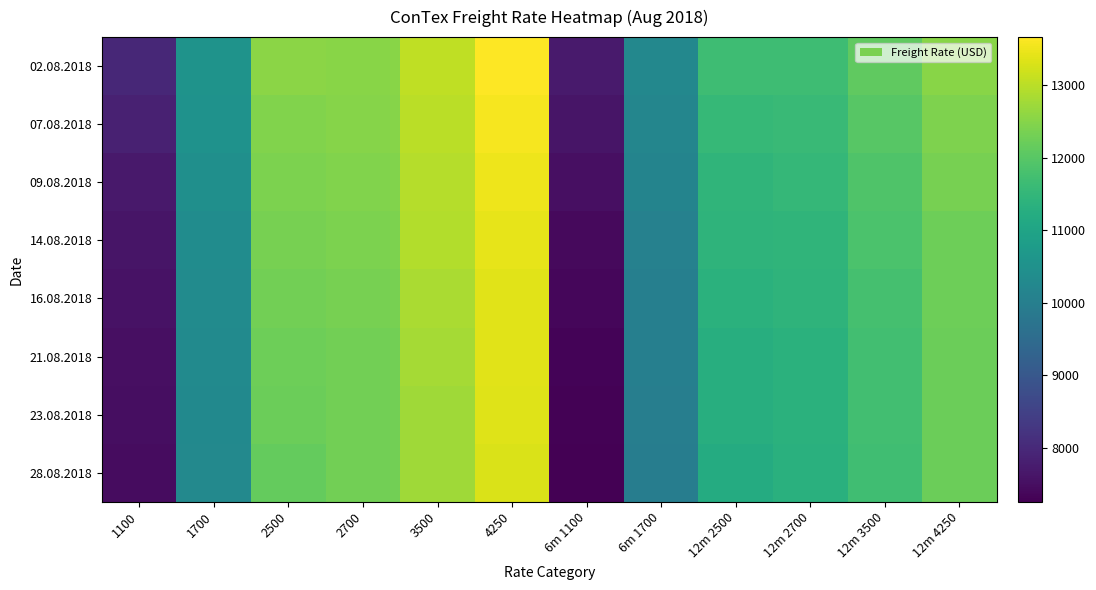

Which label corresponds to the smallest value in the chart?

6m 1100